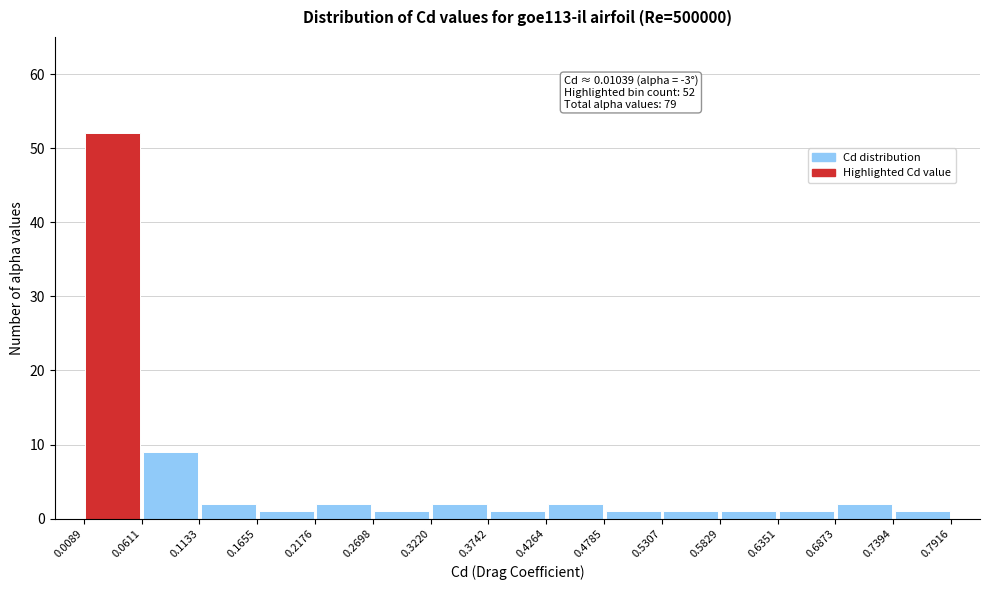

Which range on the x-axis has the tallest bar?

0.0089 to 0.0611